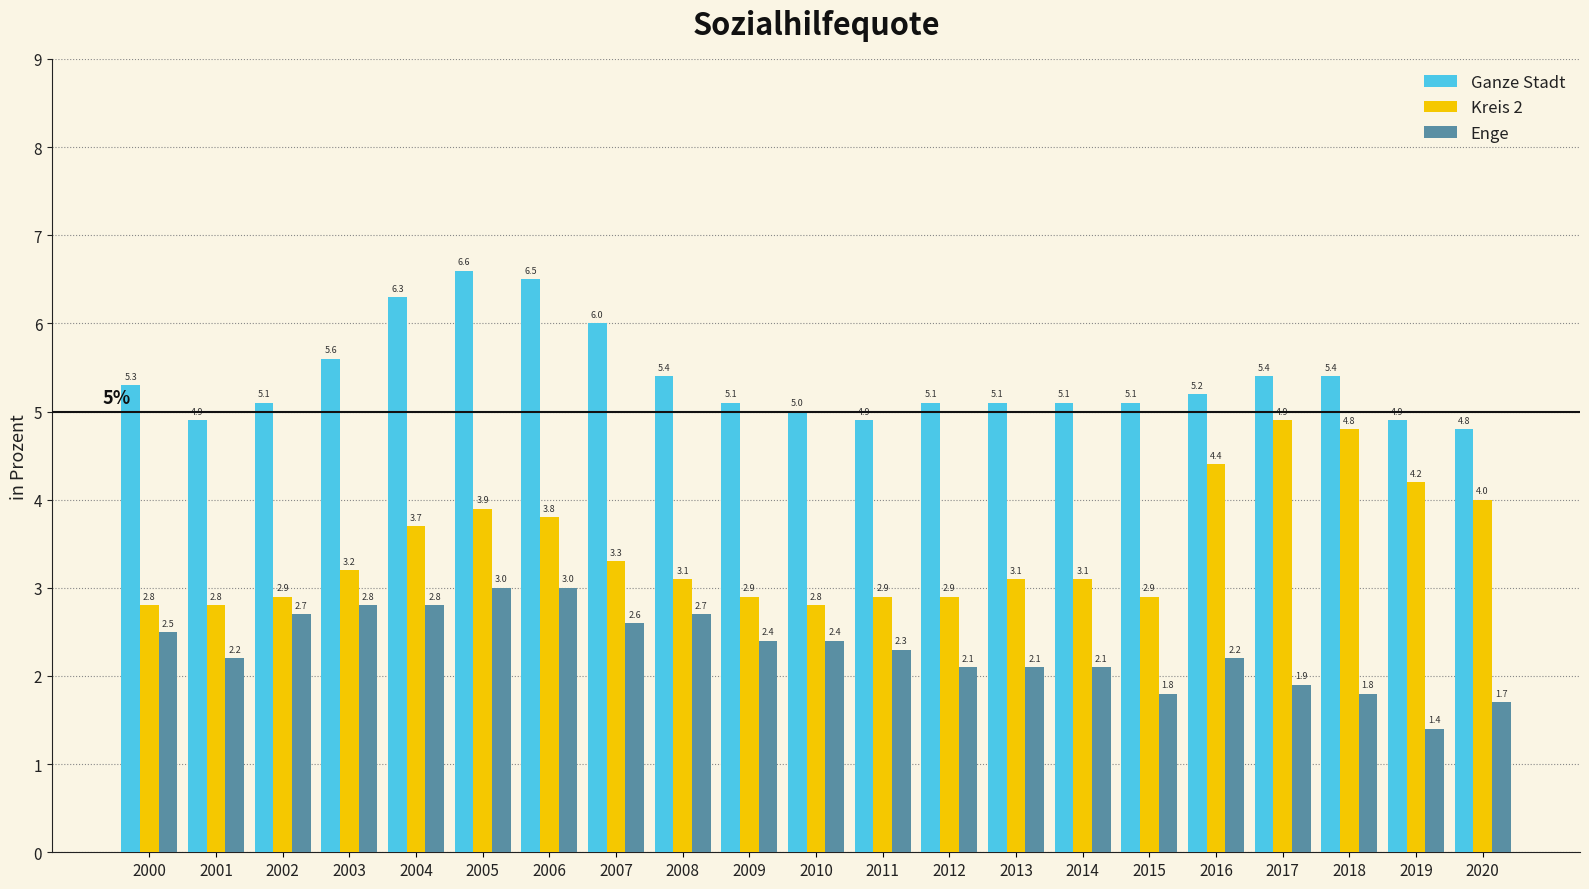

At which category does the chart reach its minimum across all series?

2019